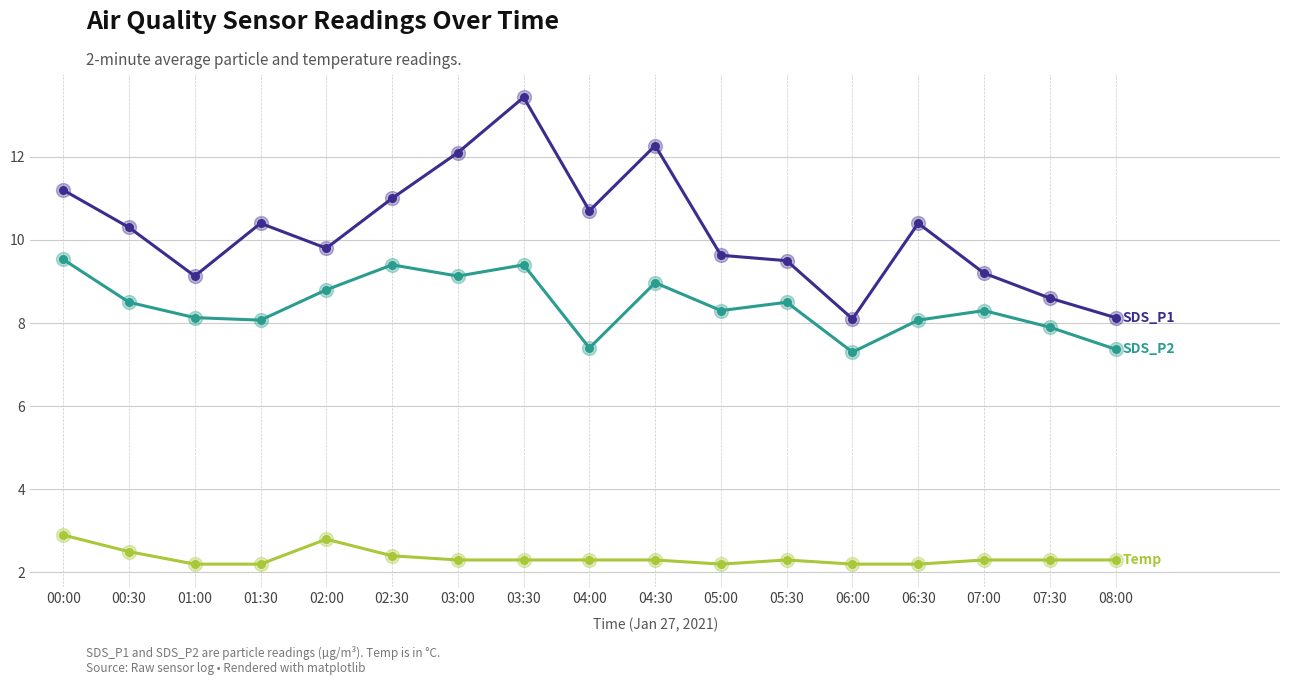

At which category is the sum across all series the highest?

03:30